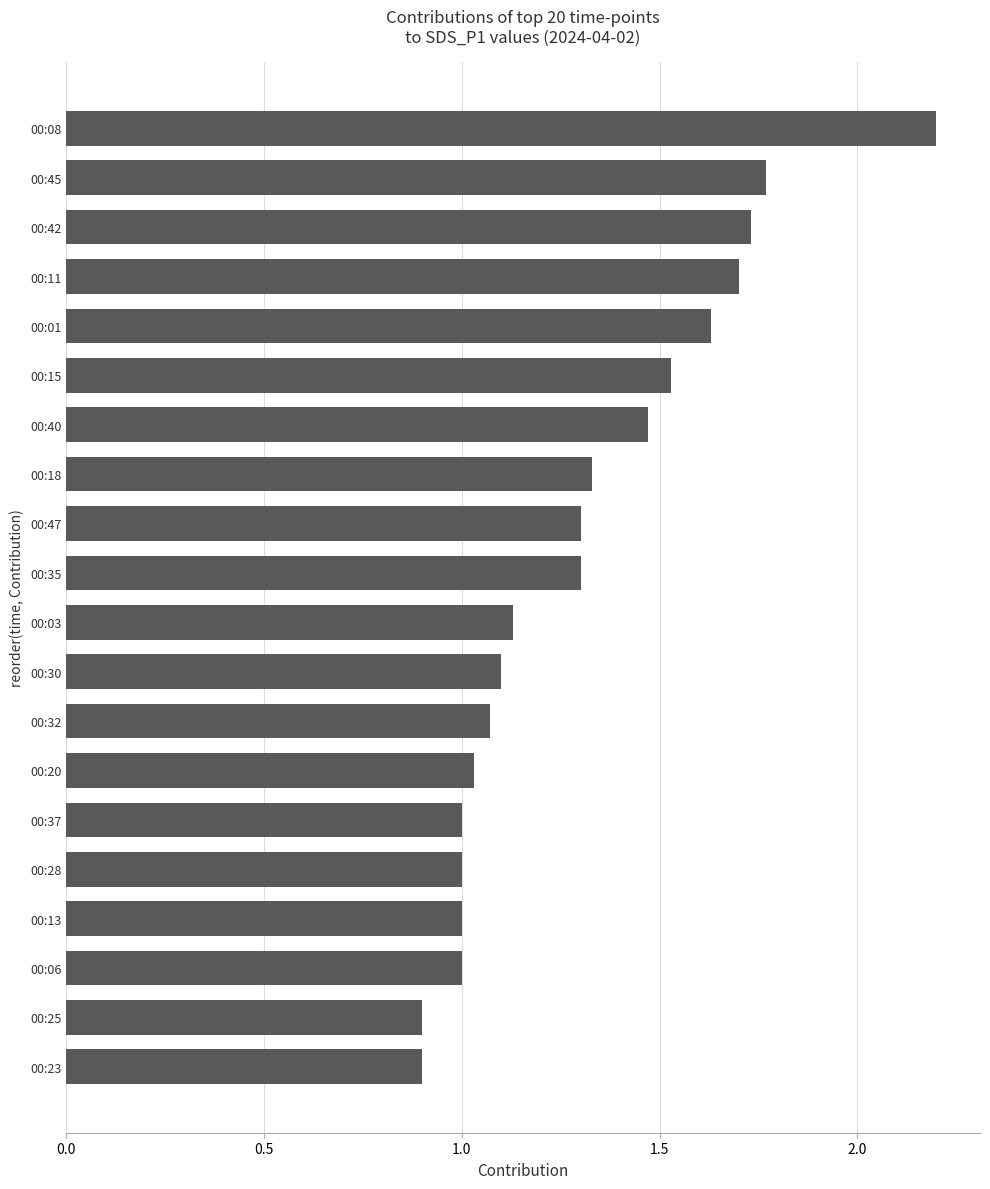

Between 00:25 and 00:37, which is larger?

00:37